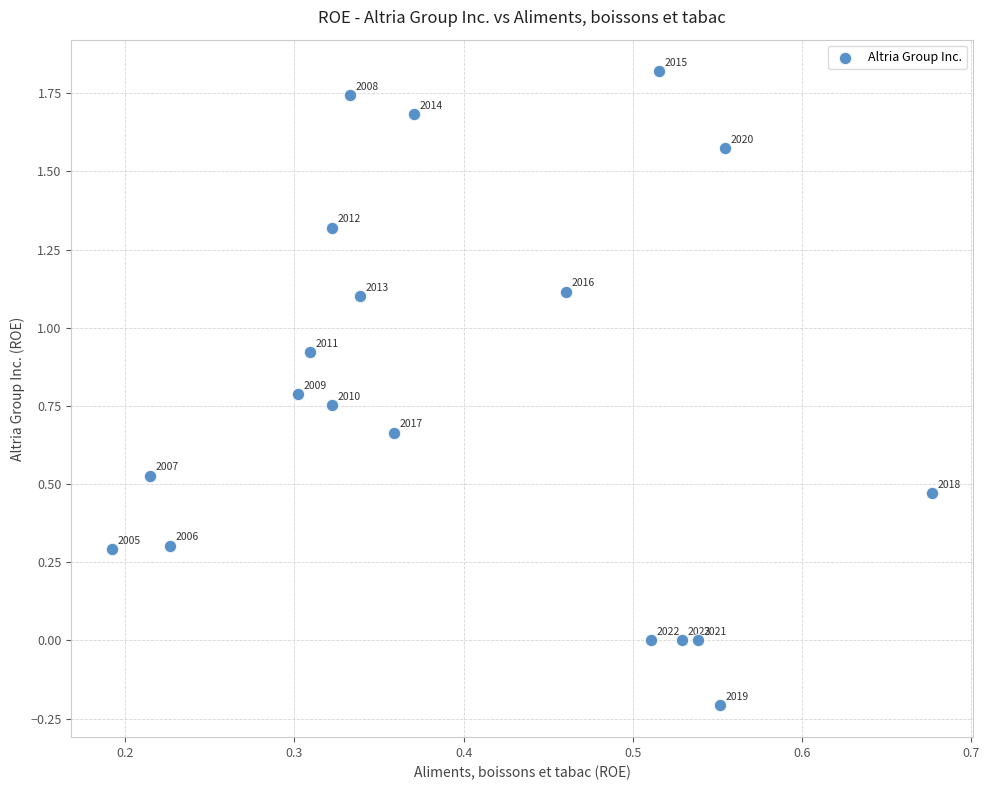

What is the range of Y values (max minus min)?

2.0